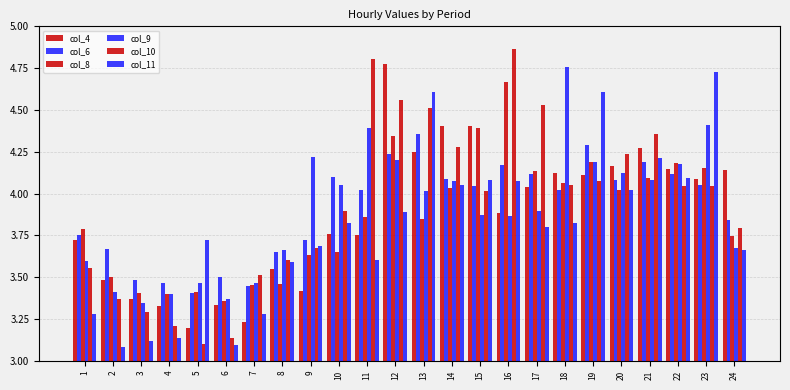

Reading left to right, transcribe all the data shown in this chart.

col_4: 3.7	3.5	3.4	3.3	3.2	3.3	3.2	3.6	3.4	3.8	3.8	4.8	4.2	4.4	4.4	3.9	4.0	4.1	4.1	4.2	4.3	4.1	4.1	4.1
col_6: 3.8	3.7	3.5	3.5	3.4	3.5	3.4	3.7	3.7	4.1	4.0	4.2	4.4	4.1	4.0	4.2	4.1	4.0	4.3	4.1	4.2	4.1	4.1	3.8
col_8: 3.8	3.5	3.4	3.4	3.4	3.4	3.5	3.5	3.6	3.6	3.9	4.3	3.8	4.0	4.4	4.7	4.1	4.1	4.2	4.0	4.1	4.2	4.2	3.7
col_9: 3.6	3.4	3.3	3.4	3.5	3.4	3.5	3.7	4.2	4.1	4.4	4.2	4.0	4.1	3.9	3.9	3.9	4.8	4.2	4.1	4.1	4.2	4.4	3.7
col_10: 3.6	3.4	3.3	3.2	3.1	3.1	3.5	3.6	3.7	3.9	4.8	4.6	4.5	4.3	4.0	4.9	4.5	4.1	4.1	4.2	4.4	4.0	4.0	3.8
col_11: 3.3	3.1	3.1	3.1	3.7	3.1	3.3	3.6	3.7	3.8	3.6	3.9	4.6	4.1	4.1	4.1	3.8	3.8	4.6	4.0	4.2	4.1	4.7	3.7